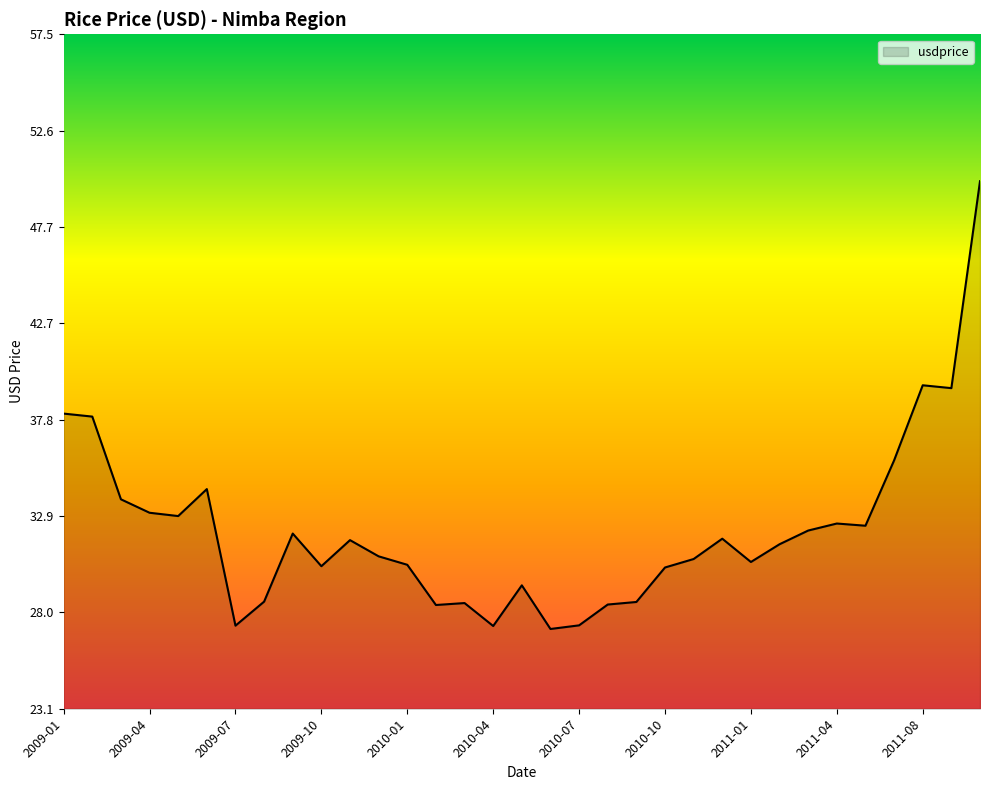

What is the maximum value shown in the chart?

50.0